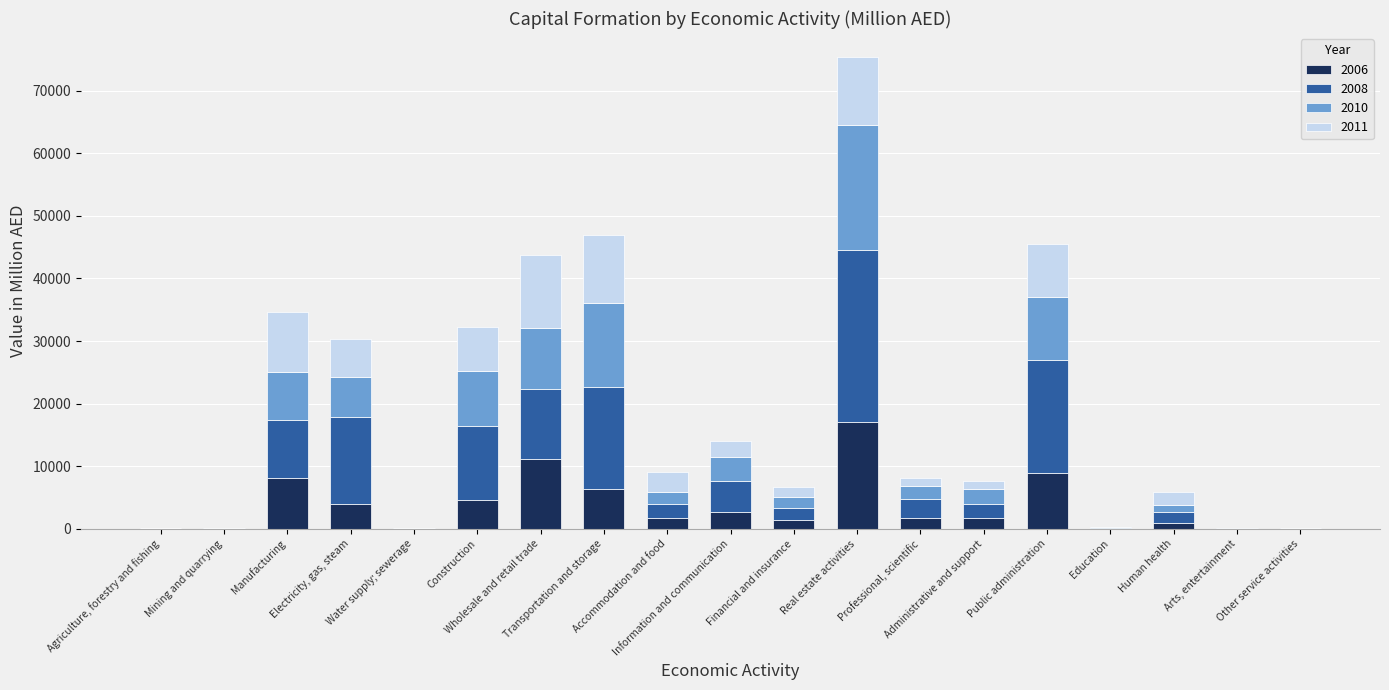

What is the sum of all 2006 values?

70640.5